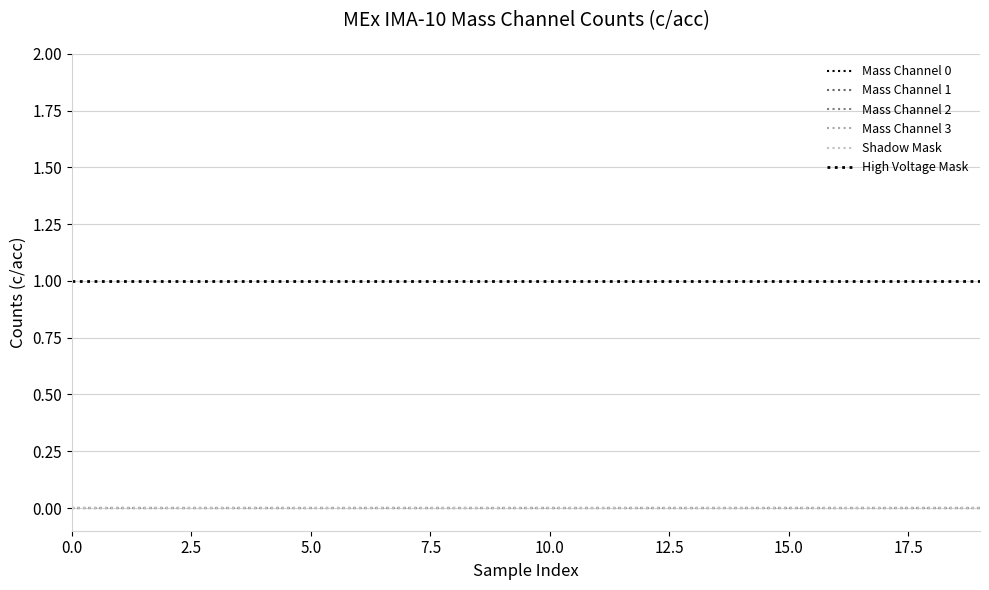

Does the chart display data point markers on the line(s)?

No